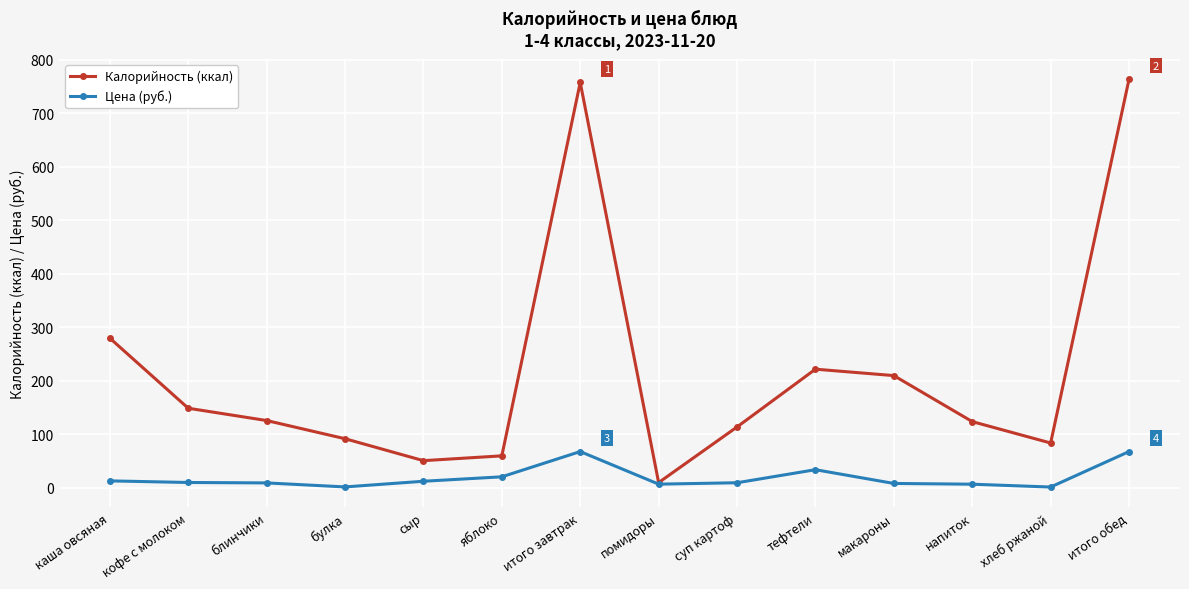

True or false: Цена (руб.) has more than 0 interior local peaks.

True